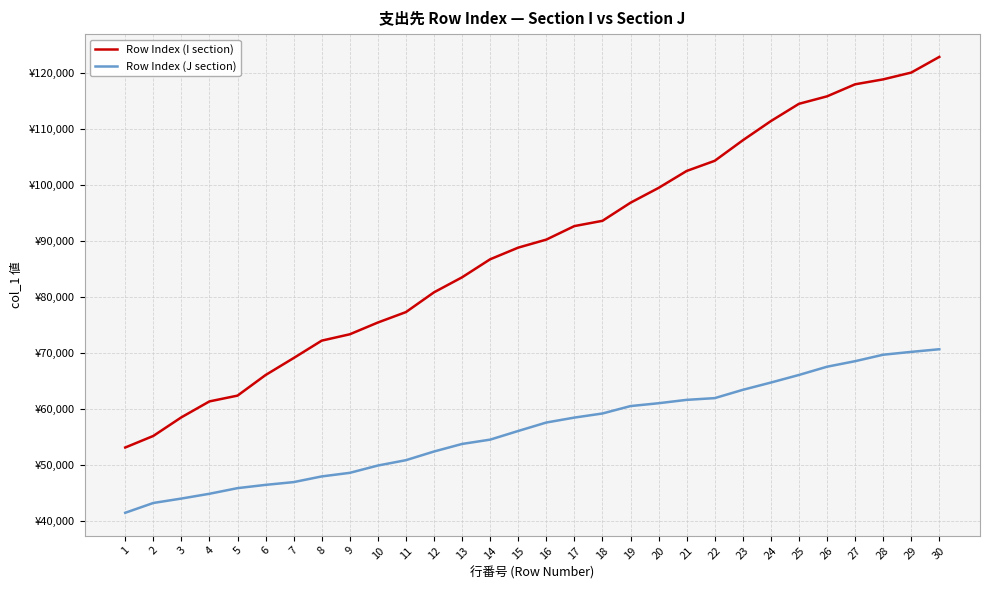

Rank the series by their maximum value, from lowest to highest.

Row Index (J section), Row Index (I section)